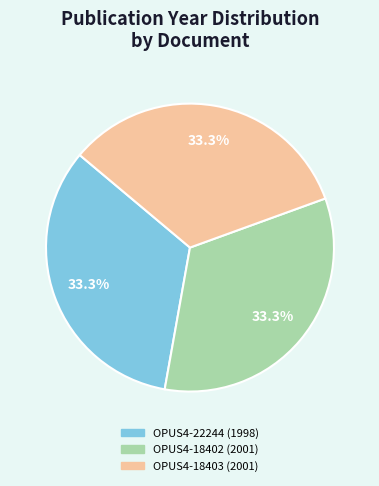

Do OPUS4-18402 (2001) and OPUS4-22244 (1998) together represent more than half of the pie?

Yes